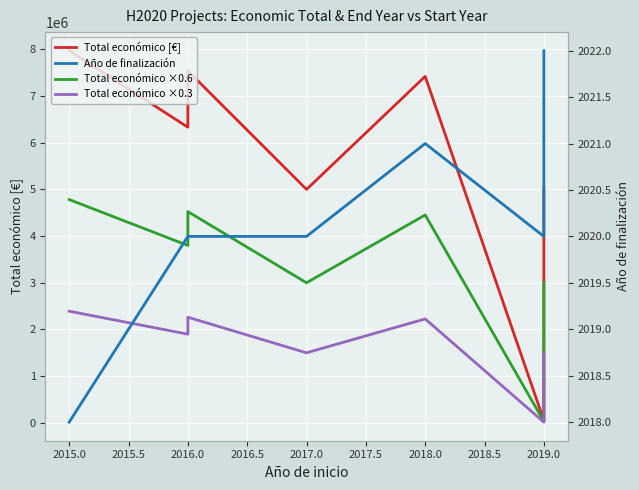

True or false: Total económico ×0.6 and Año de finalización cross at least once.

False